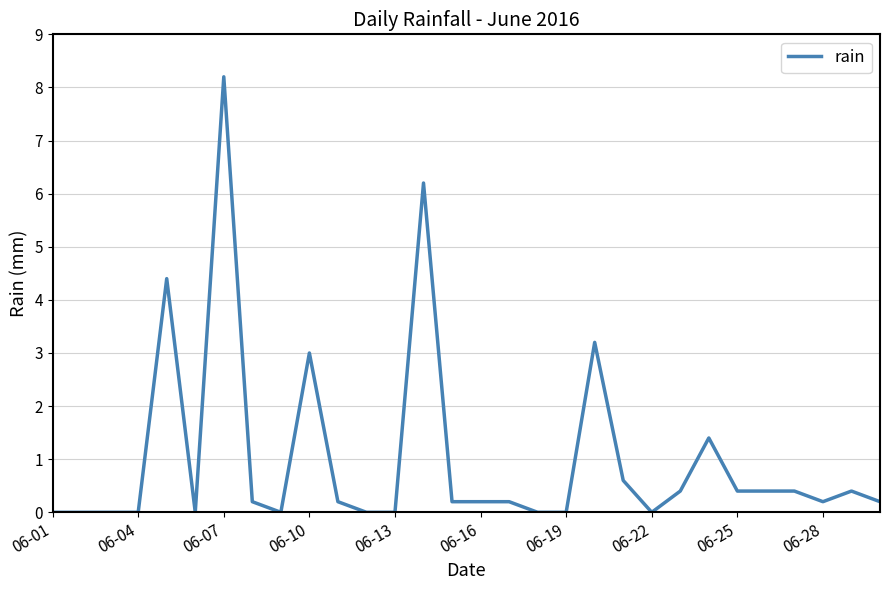

What is the maximum value shown in the chart?

8.2